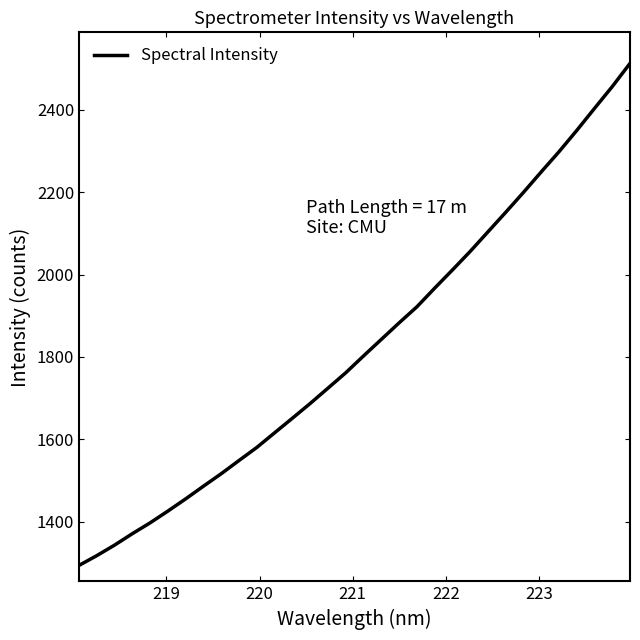

What is the difference between the maximum and minimum values?

1218.9